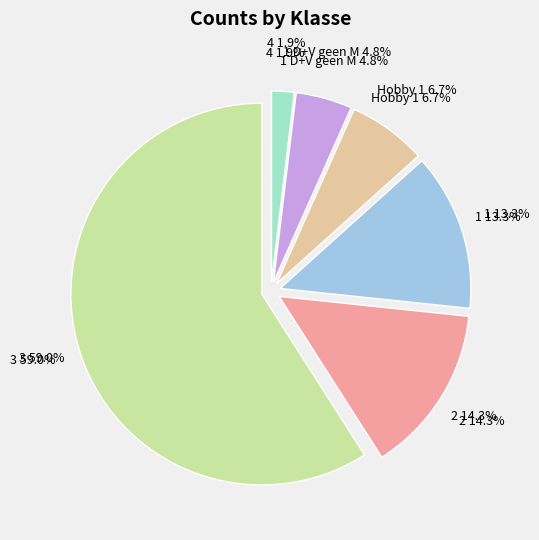

Is there any slice that represents more than half of the pie?

Yes